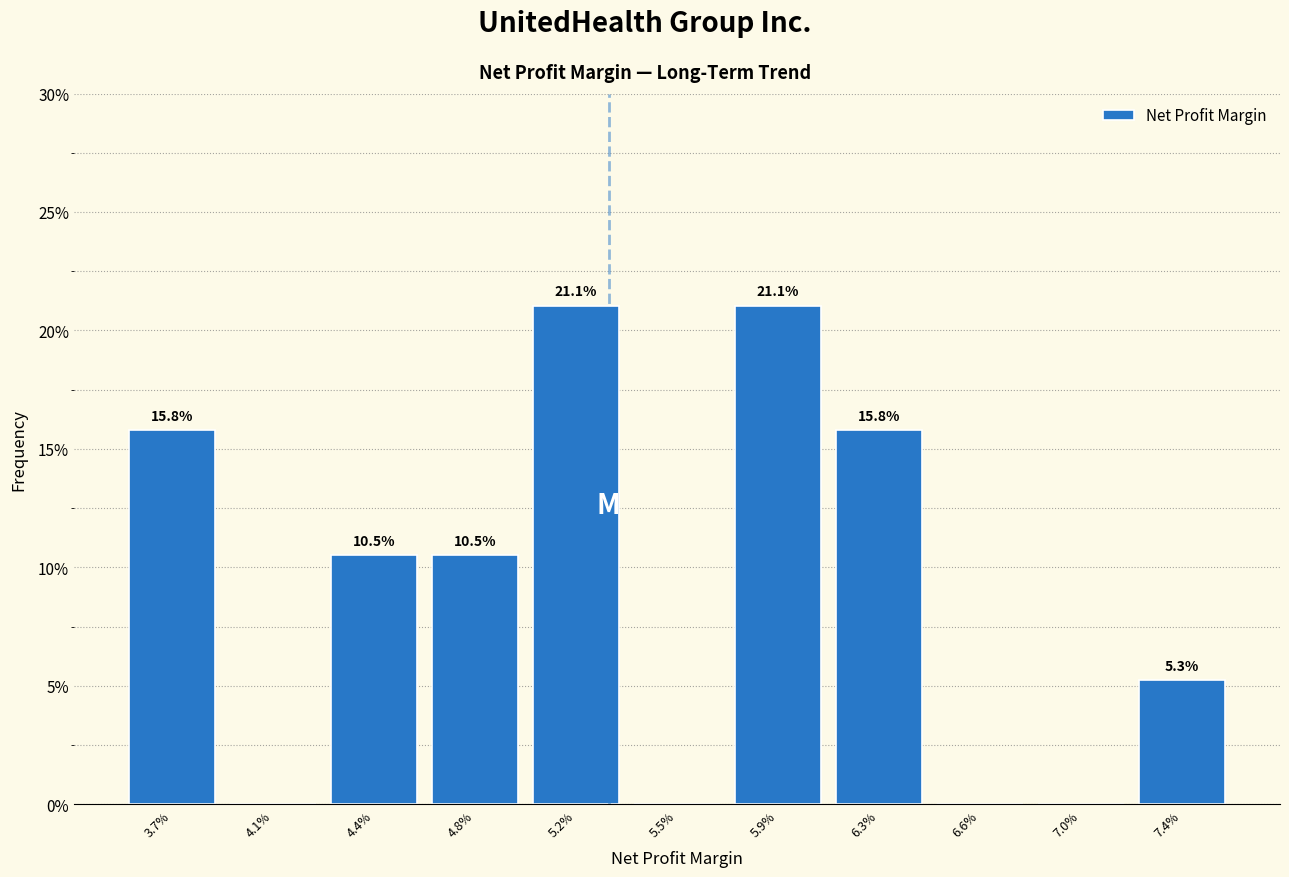

Reading left to right, list all the values displayed in this chart.

3.7%=15.8	4.1%=0.0	4.4%=10.5	4.8%=10.5	5.2%=21.1	5.5%=0.0	5.9%=21.1	6.3%=15.8	6.6%=0.0	7.0%=0.0	7.4%=5.3